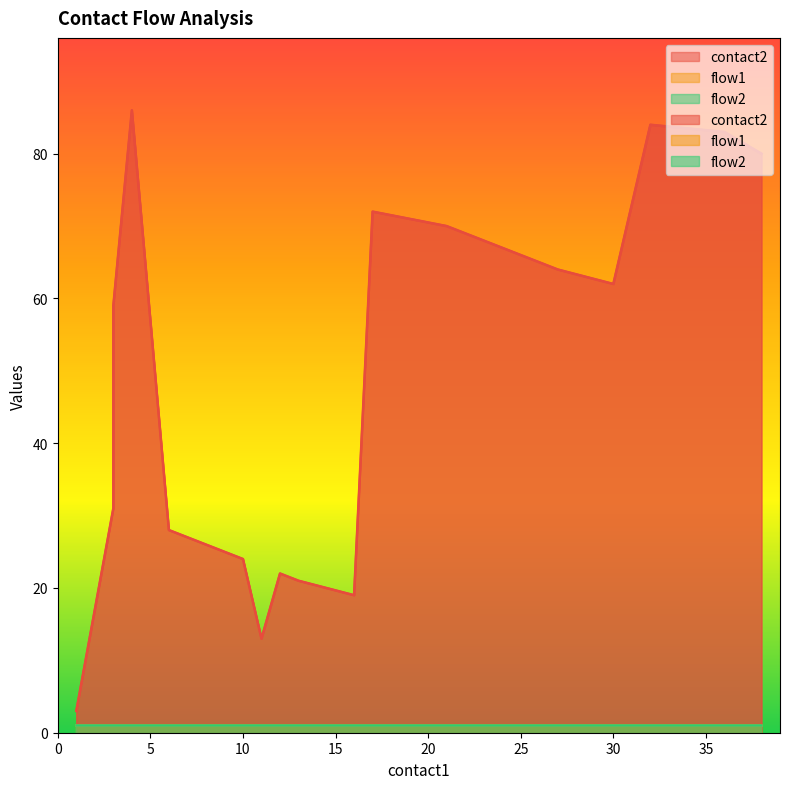

Reading left to right, list all the values displayed in this chart.

contact2: 3	31	59	86	28	26	24	13	22	21	19	72	70	68	66	64	62	84	83	80
flow1: 1	1	1	1	1	1	1	1	1	1	1	1	1	1	1	1	1	1	1	1
flow2: 1	1	1	1	1	1	1	1	1	1	1	1	1	1	1	1	1	1	1	1